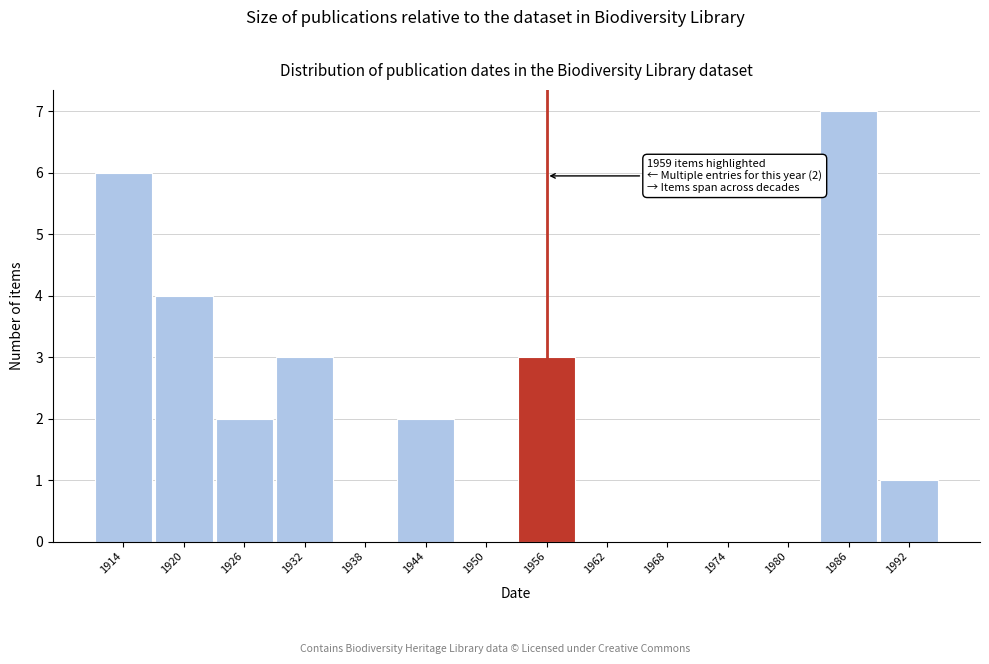

Reading left to right, transcribe all the data shown in this chart.

1914=6	1920=4	1926=2	1932=3	1938=0	1944=2	1950=0	1956=3	1962=0	1968=0	1974=0	1980=0	1986=7	1992=1